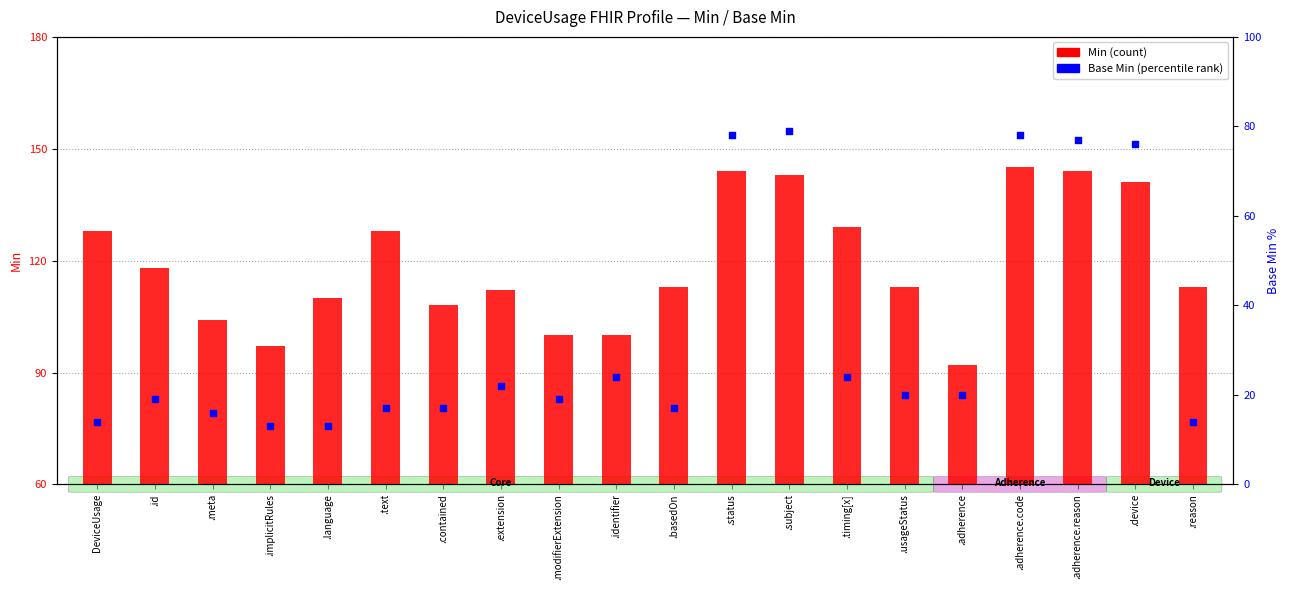

Is the value of Base Min (percentile rank) at .reason greater than the value of Min (count) at .adherence.reason?

No